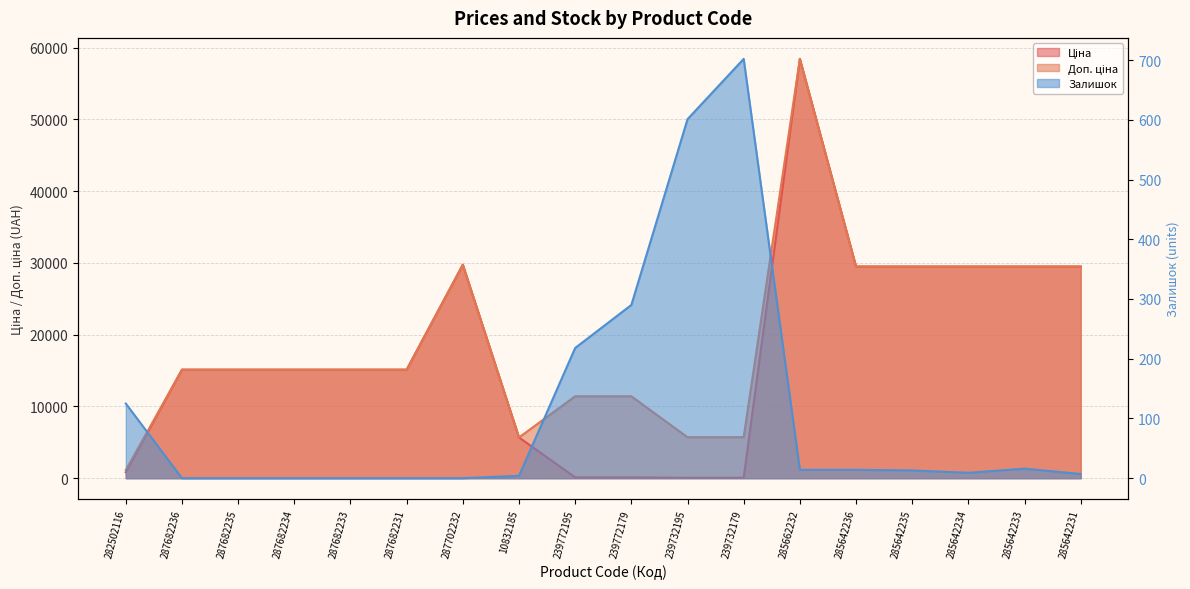

Reading left to right, list all the values displayed in this chart.

Ціна: 818.5	15120.0	15120.0	15120.0	15120.0	15120.0	29747.2	5673.8	114.1	114.1	57.0	57.0	58426.5	29491.5	29491.5	29491.5	29491.5	29491.5
Доп. ціна: 1109.2	15120.0	15120.0	15120.0	15120.0	15120.0	29747.2	5673.8	11410.0	11410.0	5705.0	5705.0	58426.5	29491.5	29491.5	29491.5	29491.5	29491.5
Залишок: 125.0	0.0	0.0	0.0	0.0	0.0	0.0	4.0	218.0	290.0	601.0	702.0	14.0	14.0	13.0	9.0	16.0	7.0